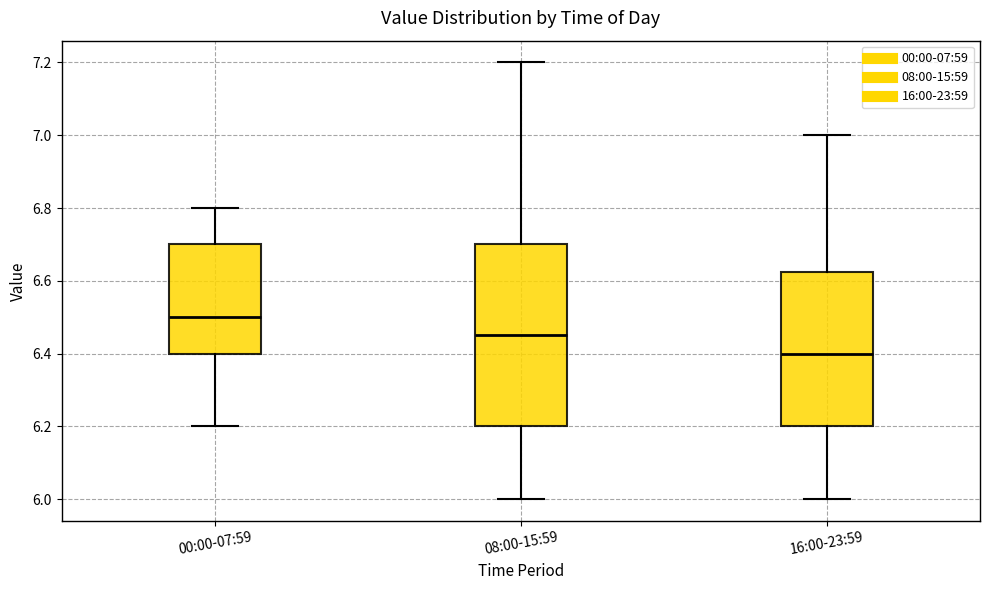

Reading left to right, read every box against the y-axis: the position of its median line, the range the box covers, and the ends of its whiskers. The values are not printed on the chart, so give them approximately, as read against the axis.

00:00-07:59: median 6.50, box 6.40 to 6.70, whiskers 6.20 to 6.80
08:00-15:59: median 6.46, box 6.20 to 6.70, whiskers 6.00 to 7.20
16:00-23:59: median 6.40, box 6.20 to 6.62, whiskers 6.00 to 7.00